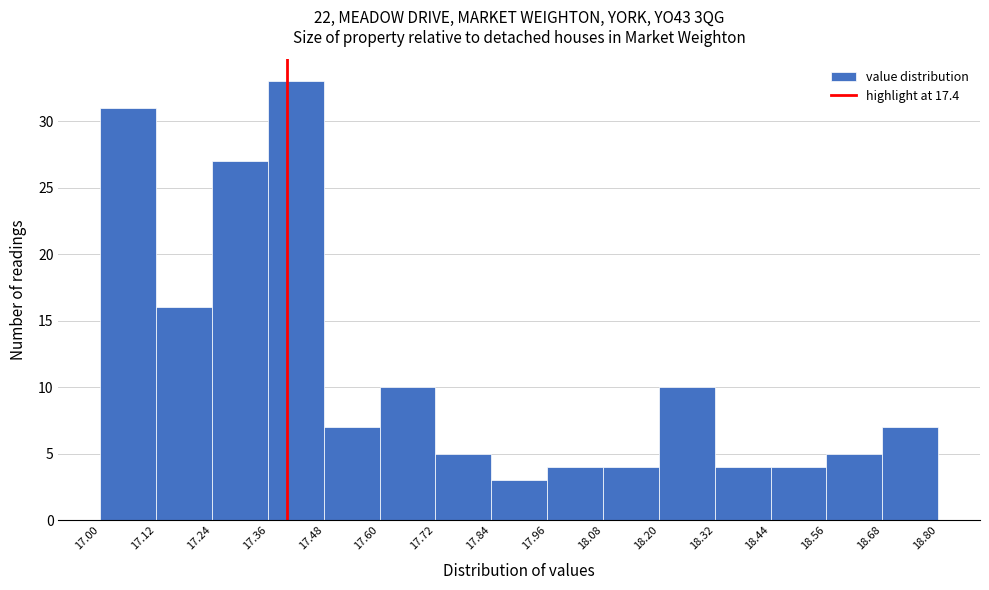

What is the height of the bar covering 18.56 to 18.68 on the x-axis? The values are not printed on the chart, so give them approximately, as read against the axis.

5